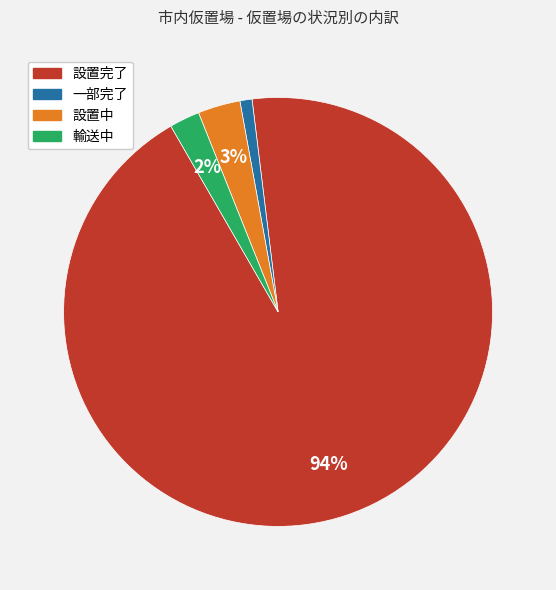

How many segments does this pie chart have?

4